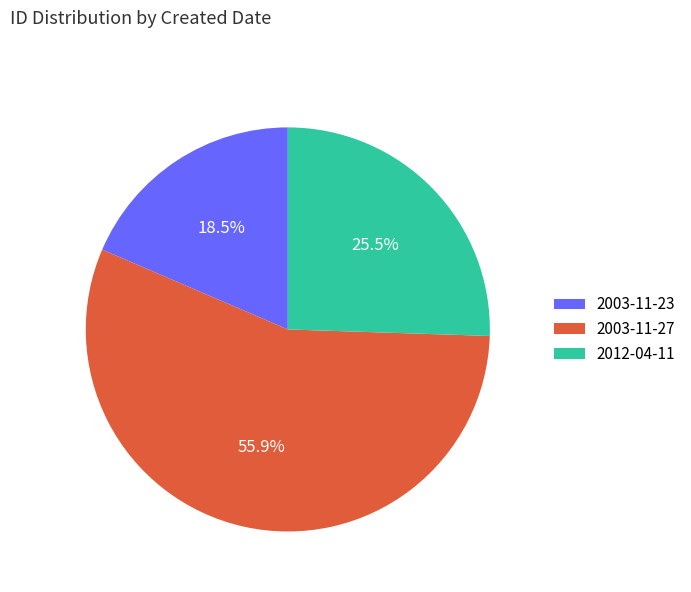

Count the number of slices in the pie.

3